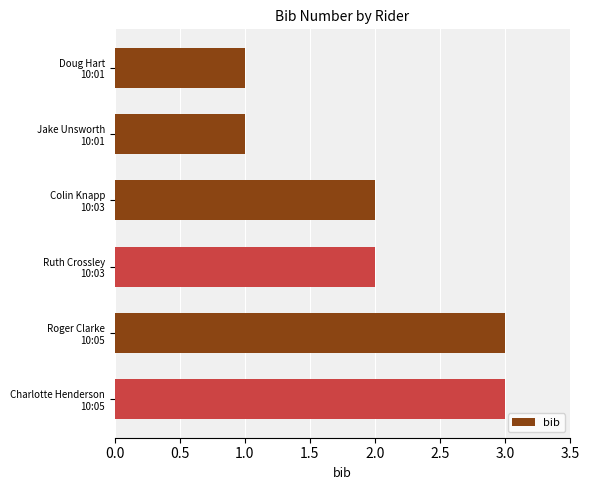

What is the greatest value displayed?

3